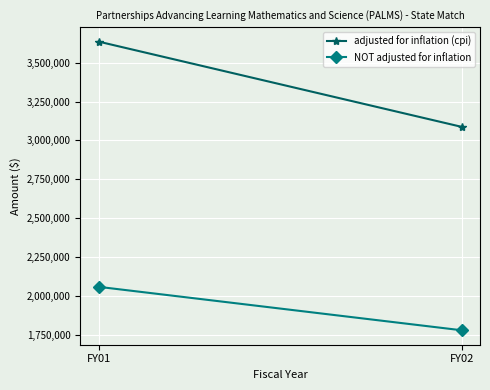

What is the sum of the NOT adjusted for inflation values at FY01 and FY02?

3835412